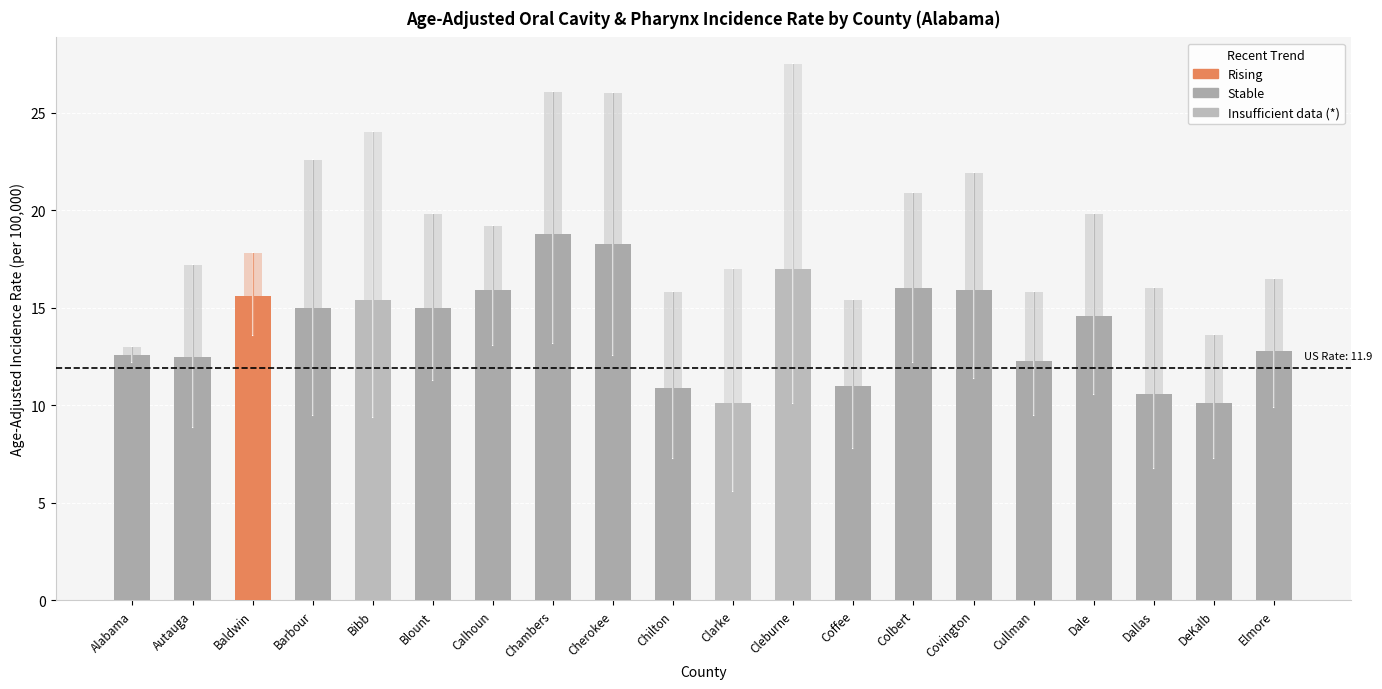

List the labels in order of value, largest first.

Chambers, Cherokee, Cleburne, Colbert, Calhoun, Covington, Baldwin, Bibb, Barbour, Blount, Dale, Elmore, Alabama, Autauga, Cullman, Coffee, Chilton, Dallas, Clarke, DeKalb